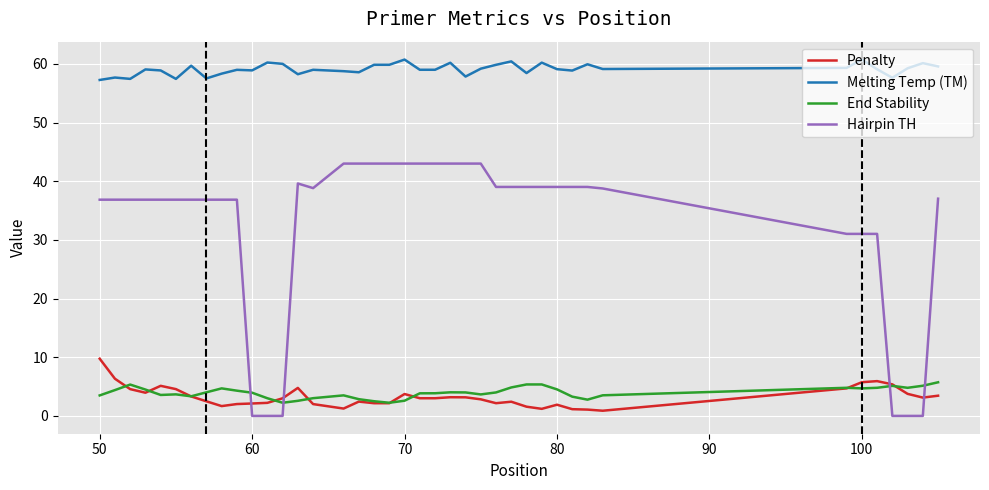

List the series in order of their peak value, lowest first.

End Stability, Penalty, Hairpin TH, Melting Temp (TM)